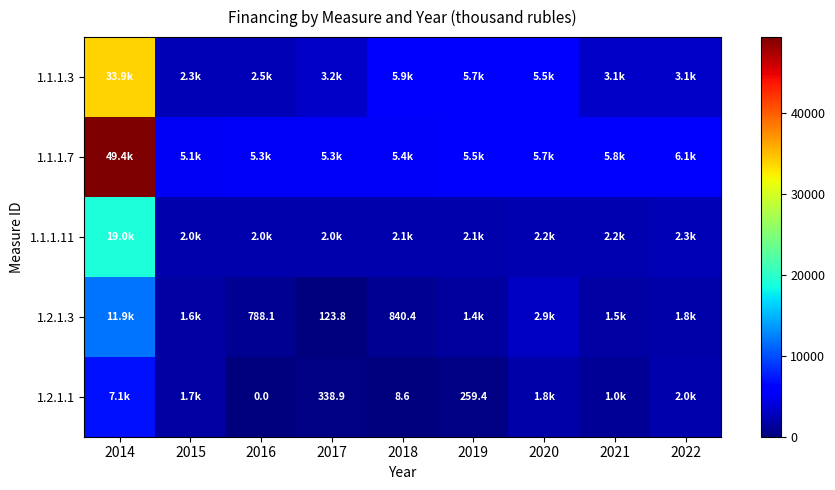

Between 2018 and 2019, which series saw the biggest shift?

1.2.1.3